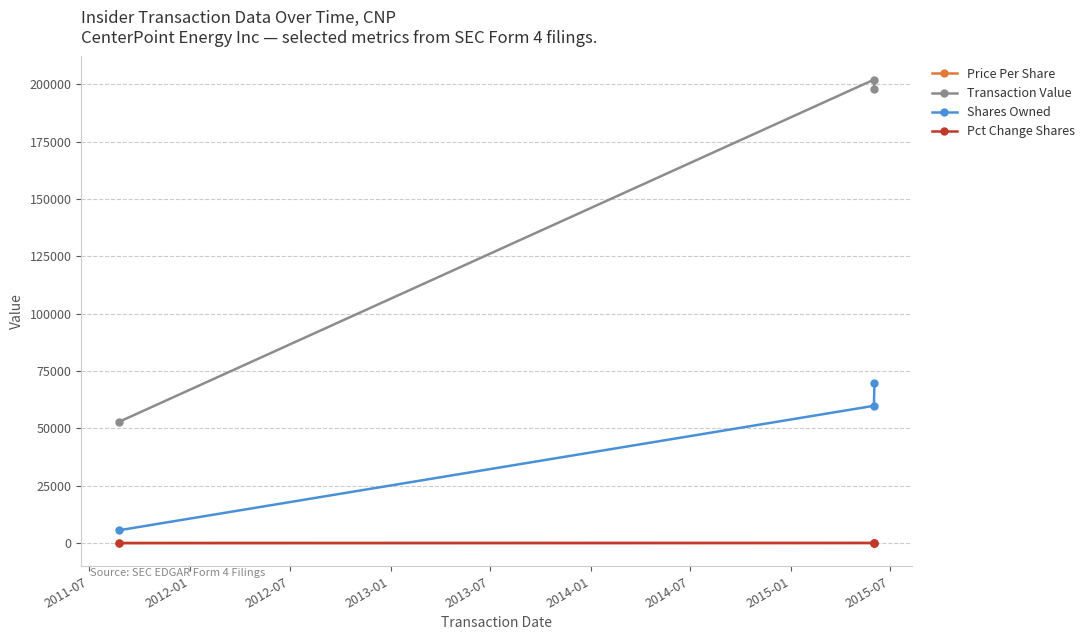

What is the average value of the Pct Change Shares series?

1.3